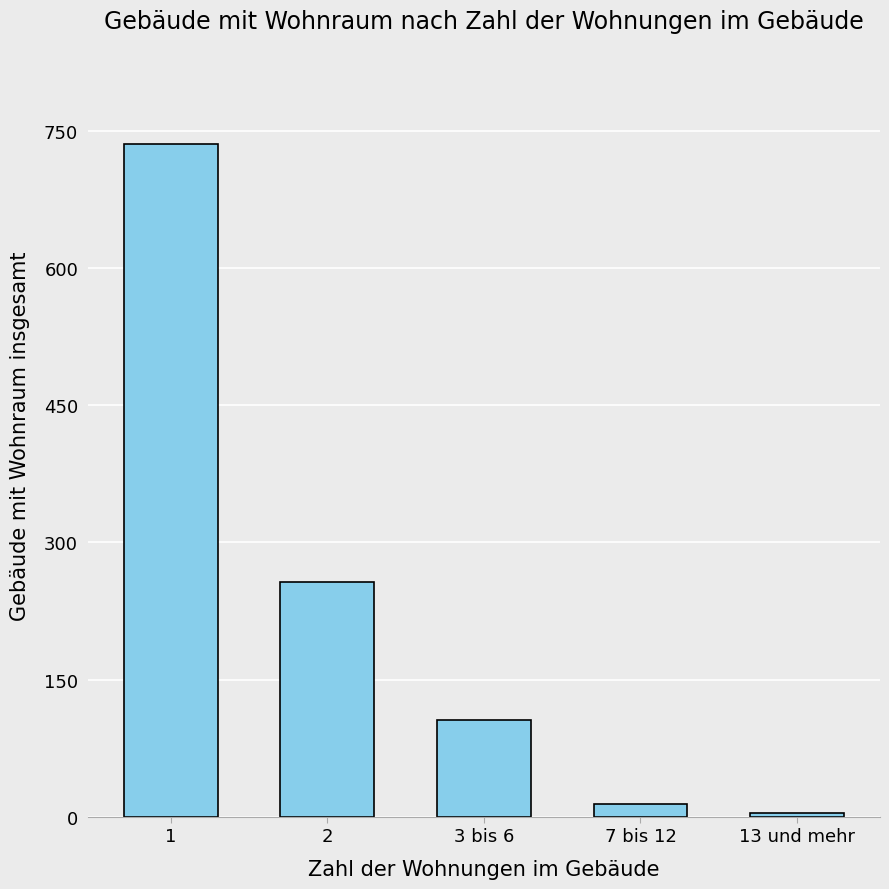

What is the label of the 5th bar from the left?

13 und mehr